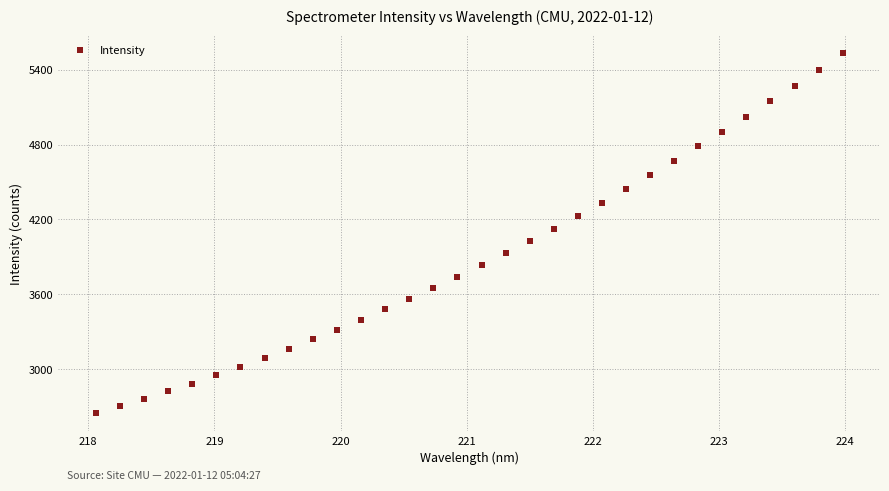

What is the range of Y values (max minus min)?

2884.5